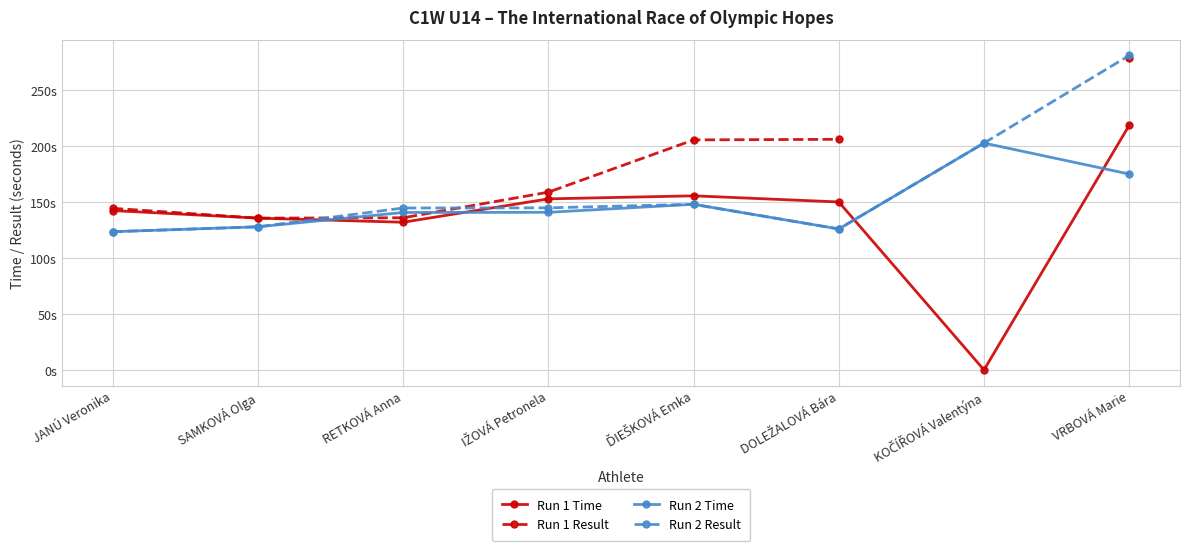

List the series in order of their peak value, lowest first.

Run 2 Time, Run 1 Time, Run 1 Result, Run 2 Result